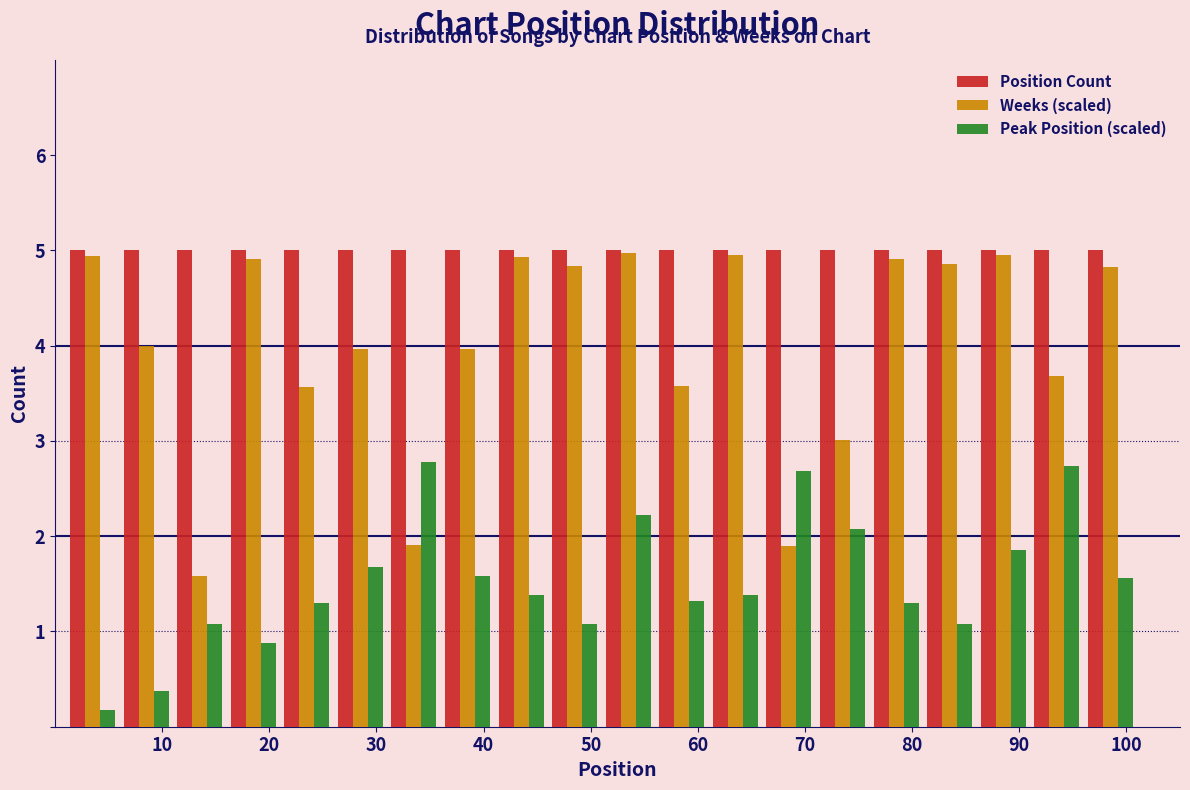

What is the height of the Position Count bar covering 56 to 61 on the x-axis? The values are not printed on the chart, so give them approximately, as read against the axis.

5.0